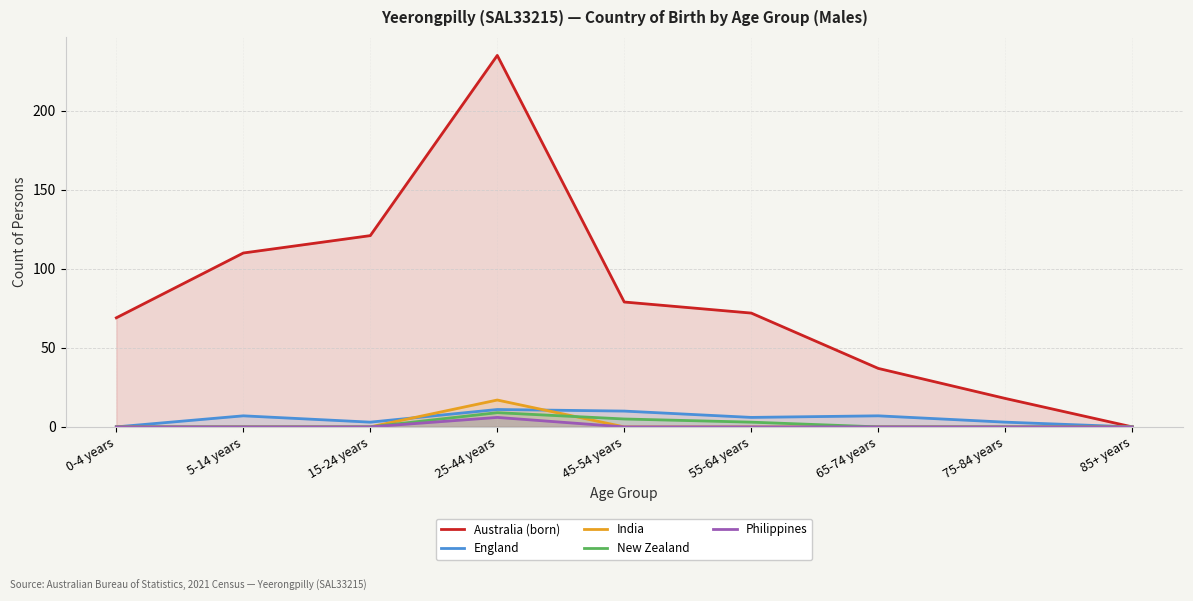

Rank the categories by Philippines value from highest to lowest.

25-44 years, 0-4 years, 5-14 years, 15-24 years, 45-54 years, 55-64 years, 65-74 years, 75-84 years, 85+ years